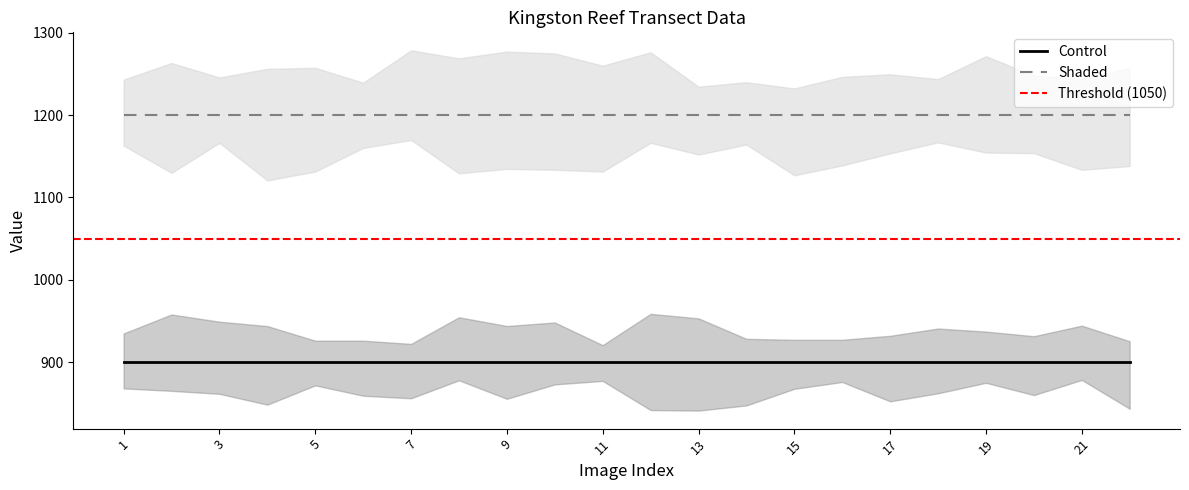

True or false: Shaded has more than 1 interior local peaks.

False